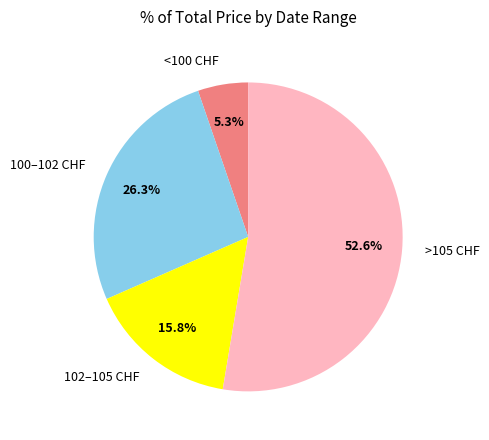

Combined, what portion of the pie is <100 CHF and 100–102 CHF?

31.6%